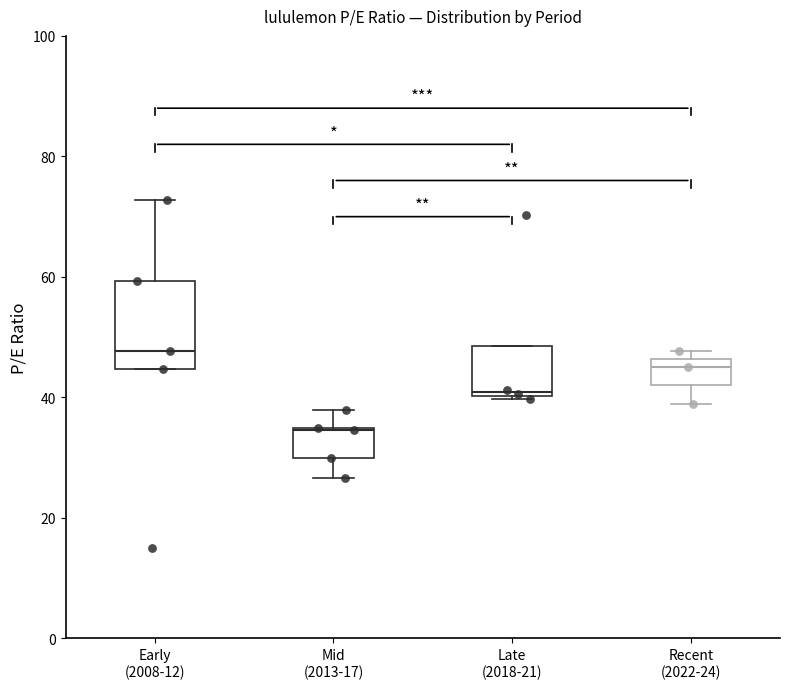

Where is the lower edge of the box for Late (2018-21) on the y-axis? The values are not printed on the chart, so give them approximately, as read against the axis.

40